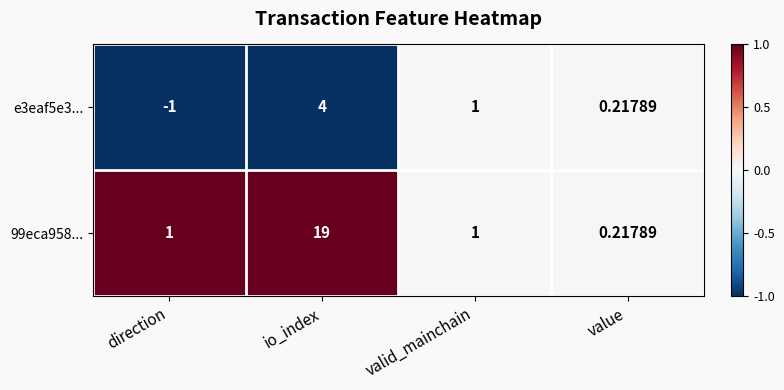

At which label does 99eca958... reach its peak?

io_index